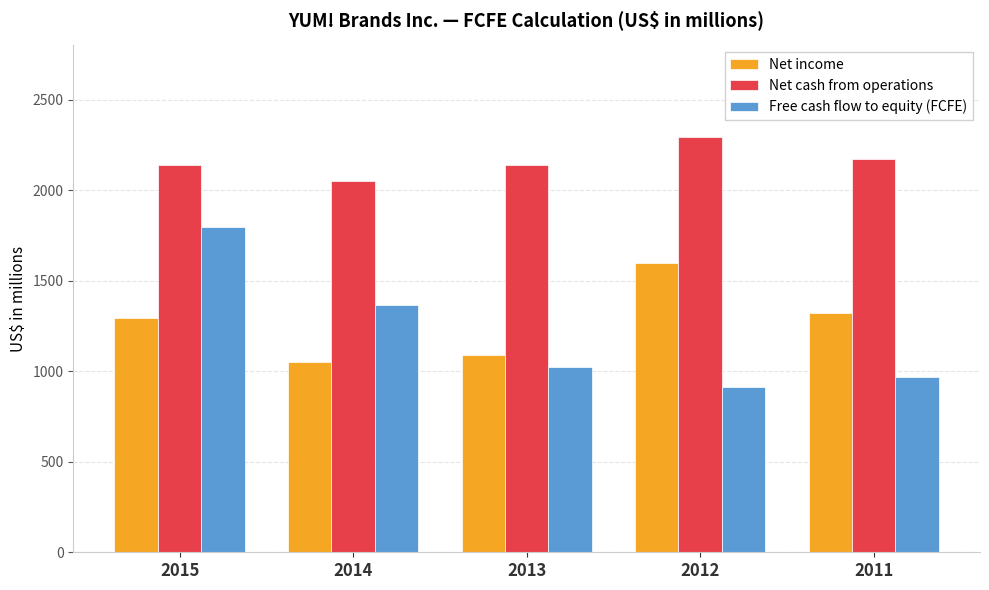

What is the greatest value displayed?

2294